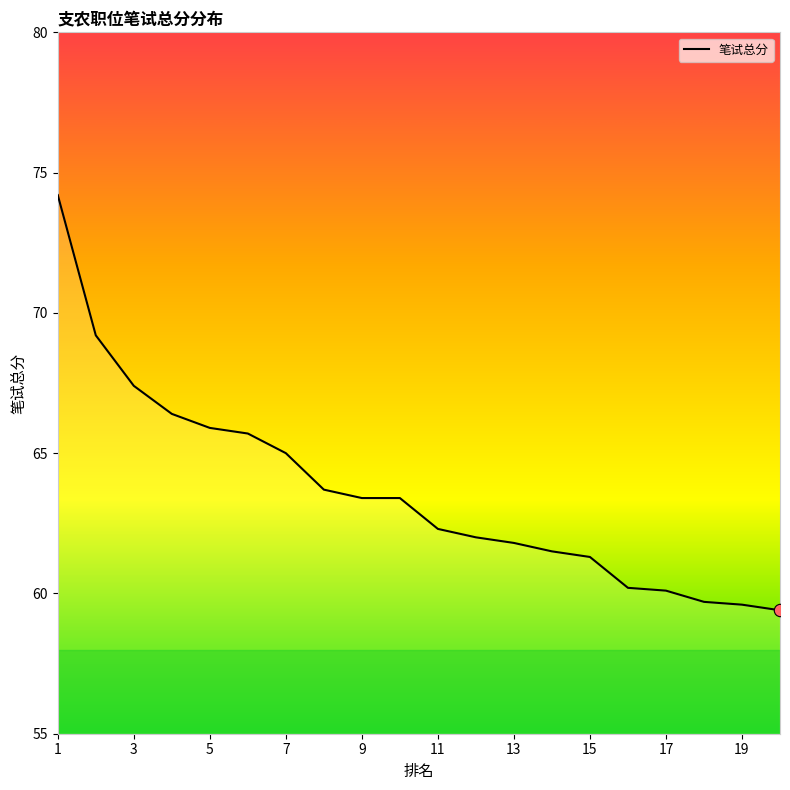

What is the maximum value shown in the chart?

74.2